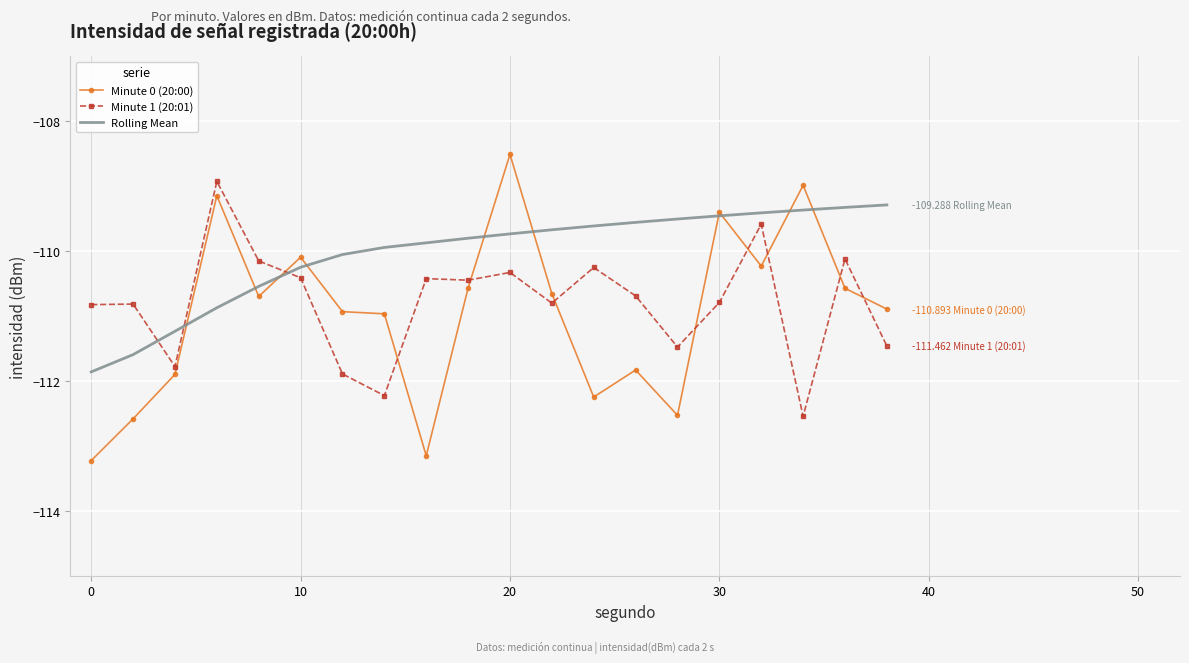

How many times do Rolling Mean and Minute 1 (20:01) cross each other?

3